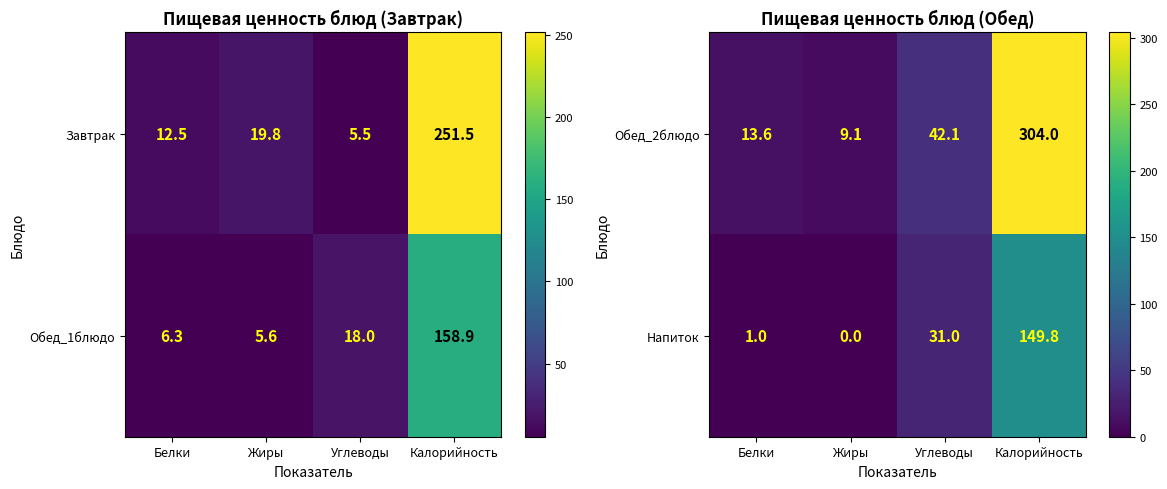

How many distinct data groups are displayed?

2